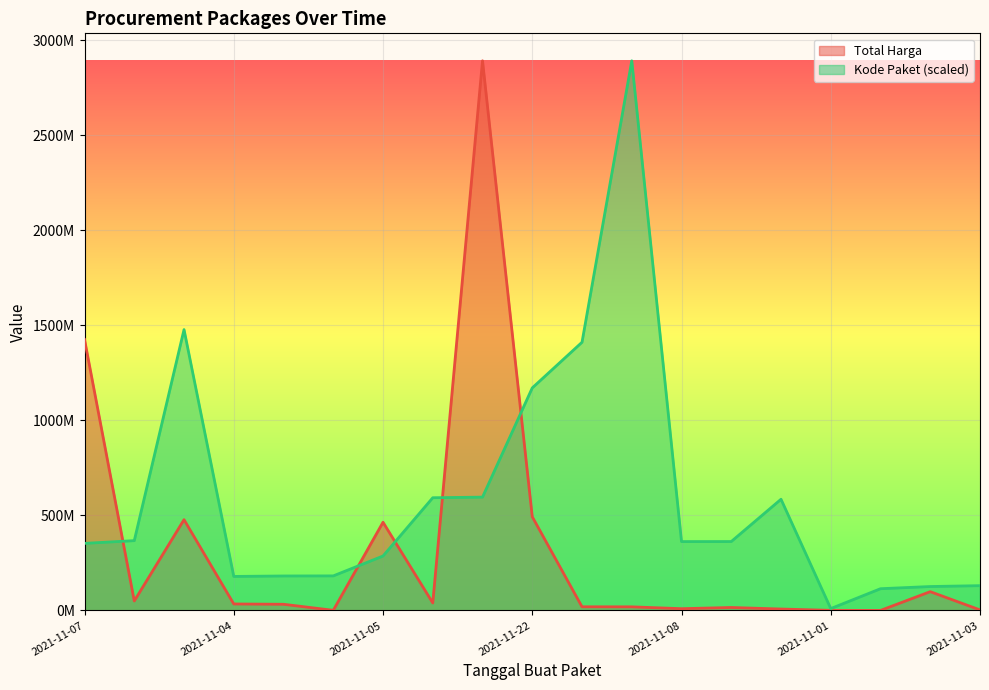

At which label is Kode Paket closest to 1450927490?

2021-11-24